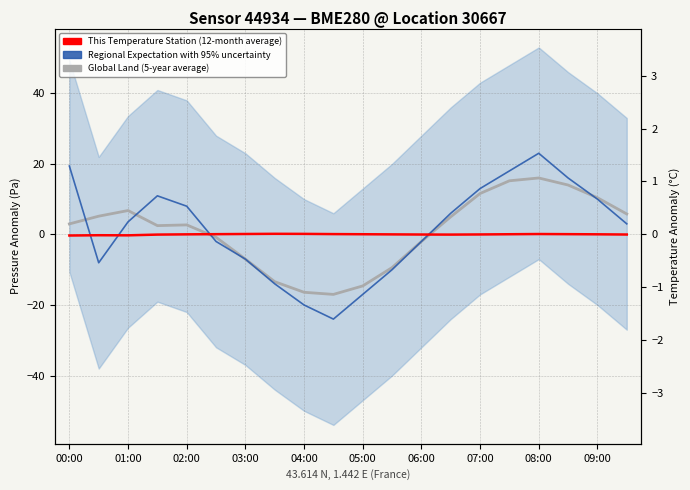

How many negative values does the This Temperature Station (12-month average) series have?

8